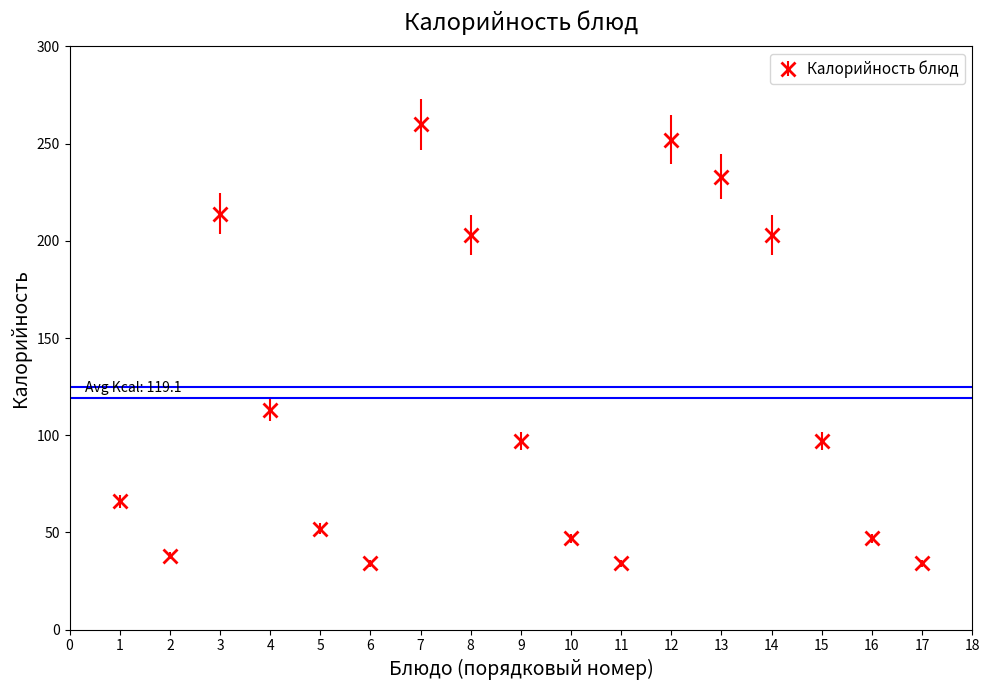

What is the value of the 8th point from the left?

203